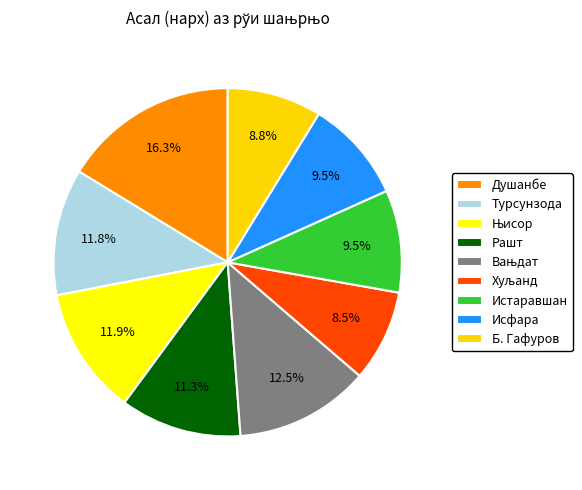

Approximately how many times larger is the value at Исфара compared to Б. Гафуров?

1.1